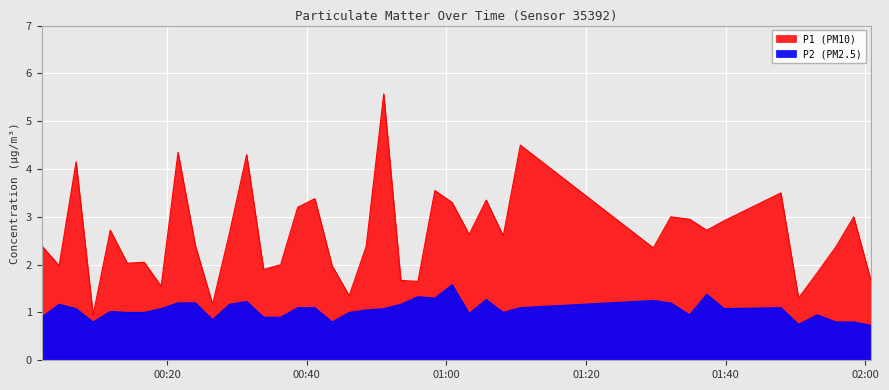

What is the label of the 30th point from the right?

2023-09-19T00:26:31